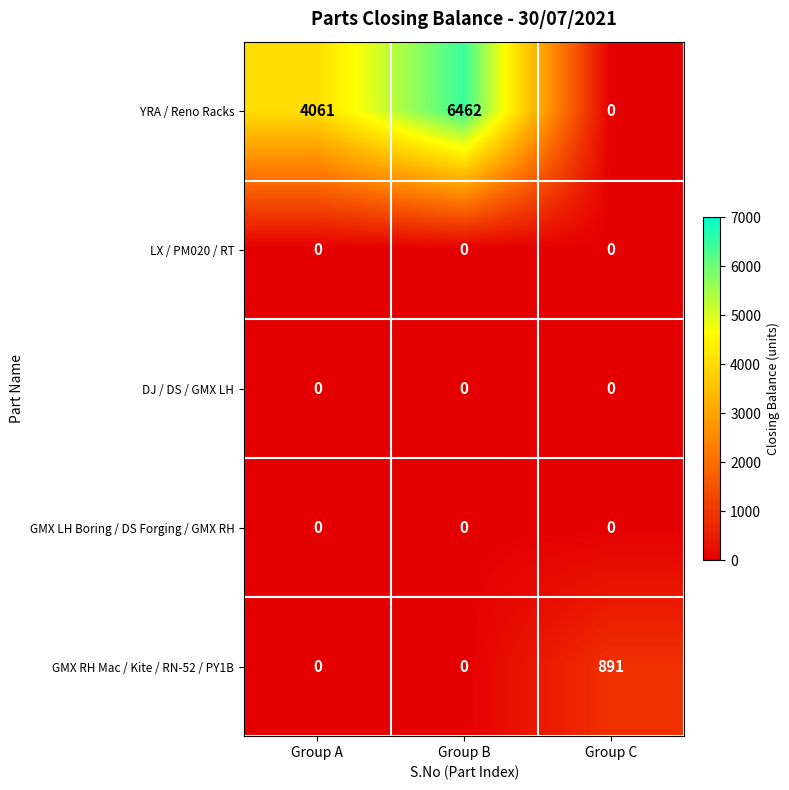

Which series has the largest total across all categories?

YRA / Reno Racks